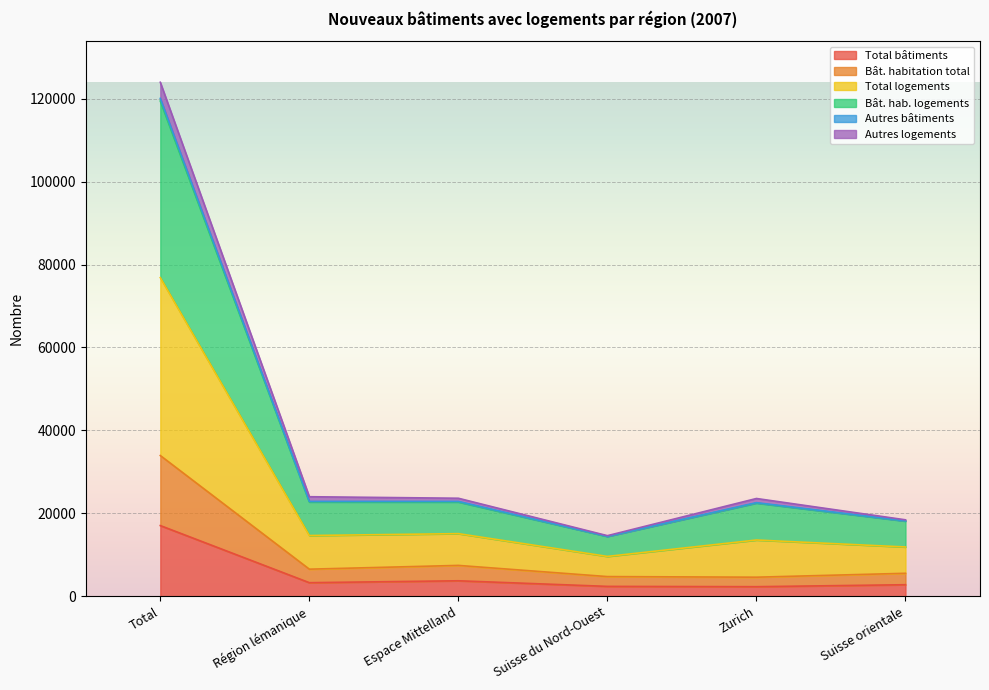

At which label does Total bâtiments reach its peak?

Total